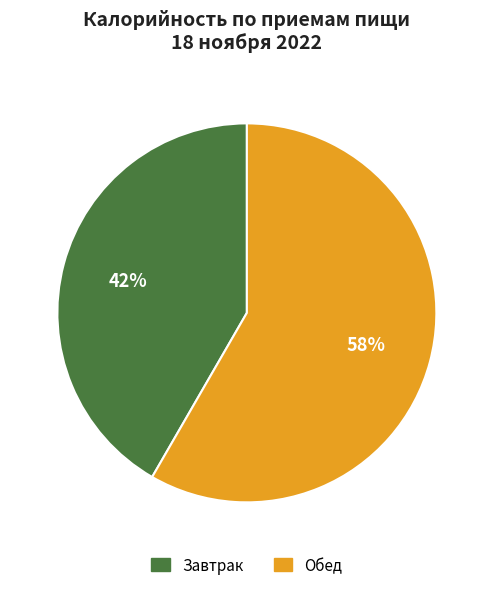

Which has a higher value, Обед or Завтрак?

Обед